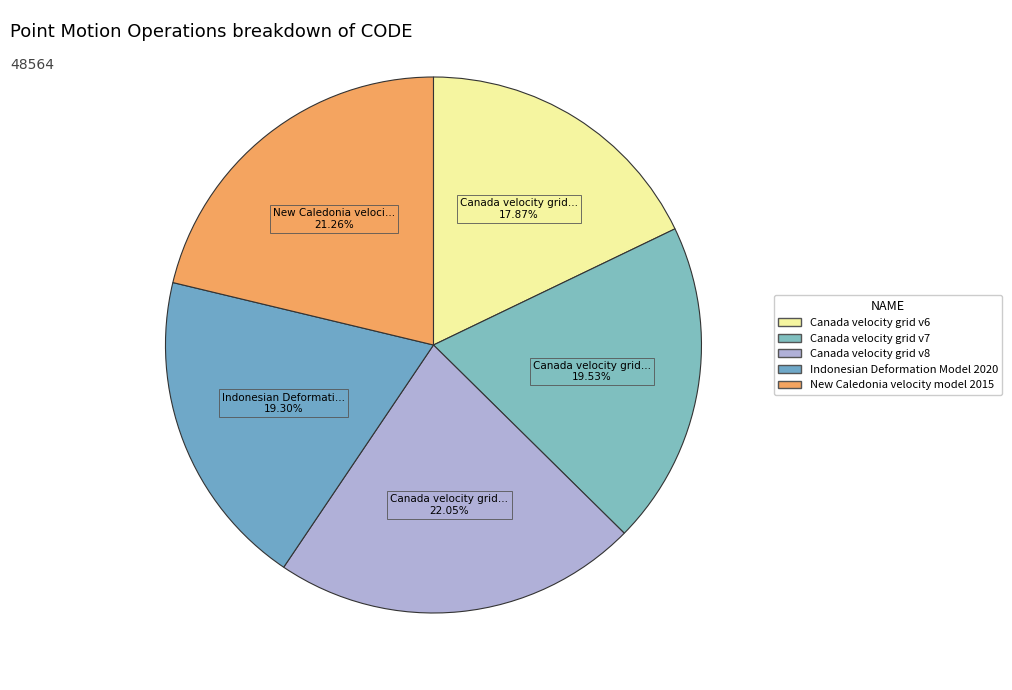

Between Canada velocity grid v7 and Indonesian Deformation Model 2020, which is larger?

Canada velocity grid v7